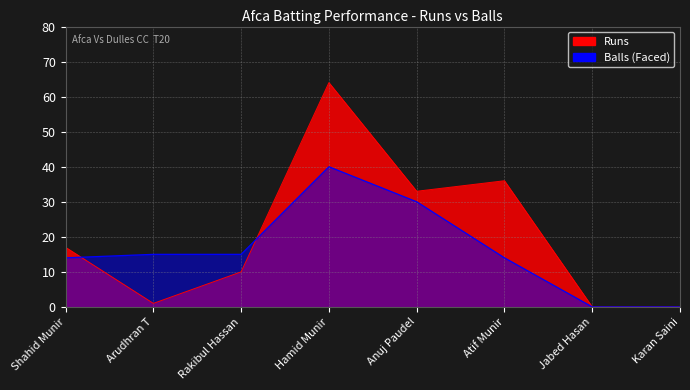

What is the difference between the maximum and minimum values in the Balls series?

40